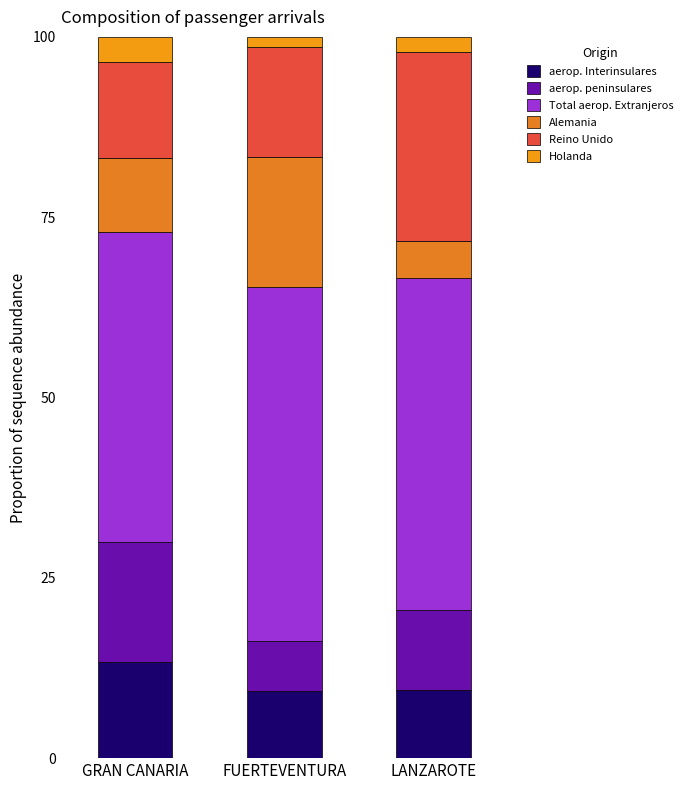

What position from the left is LANZAROTE?

3